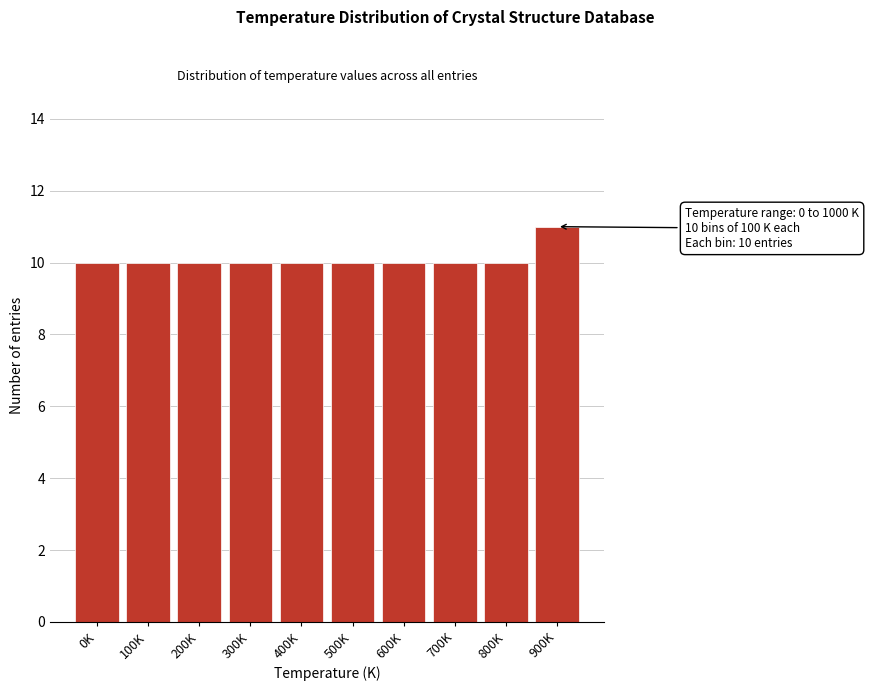

Reading left to right, transcribe all the data shown in this chart.

0K=10	100K=10	200K=10	300K=10	400K=10	500K=10	600K=10	700K=10	800K=10	900K=11